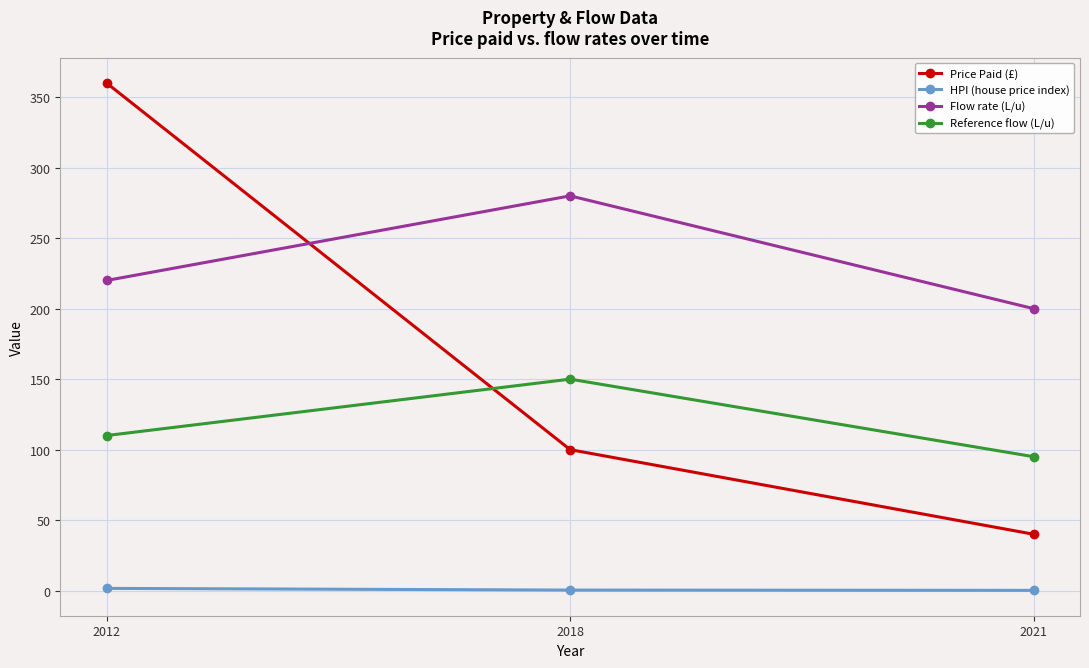

Which series has the largest range (max minus min)?

Price Paid (£)